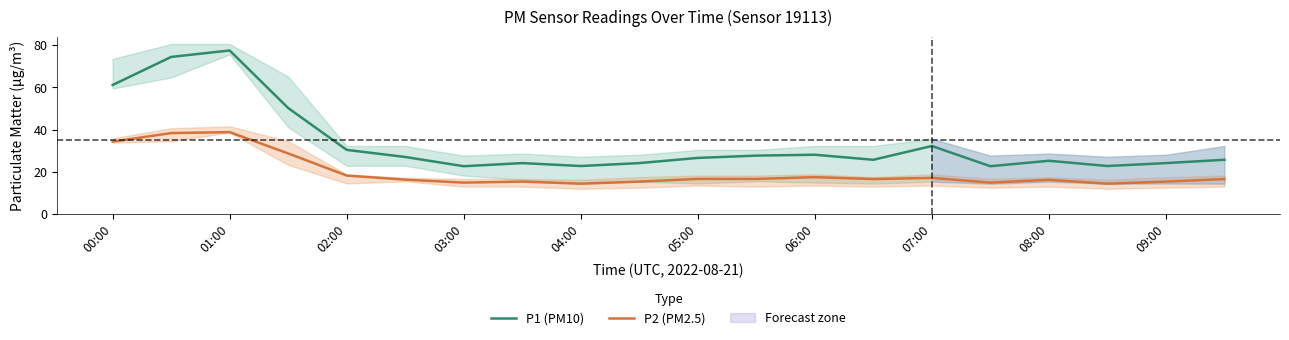

Is it true that P1 (PM10) equals 24.1 at 09:00?

True